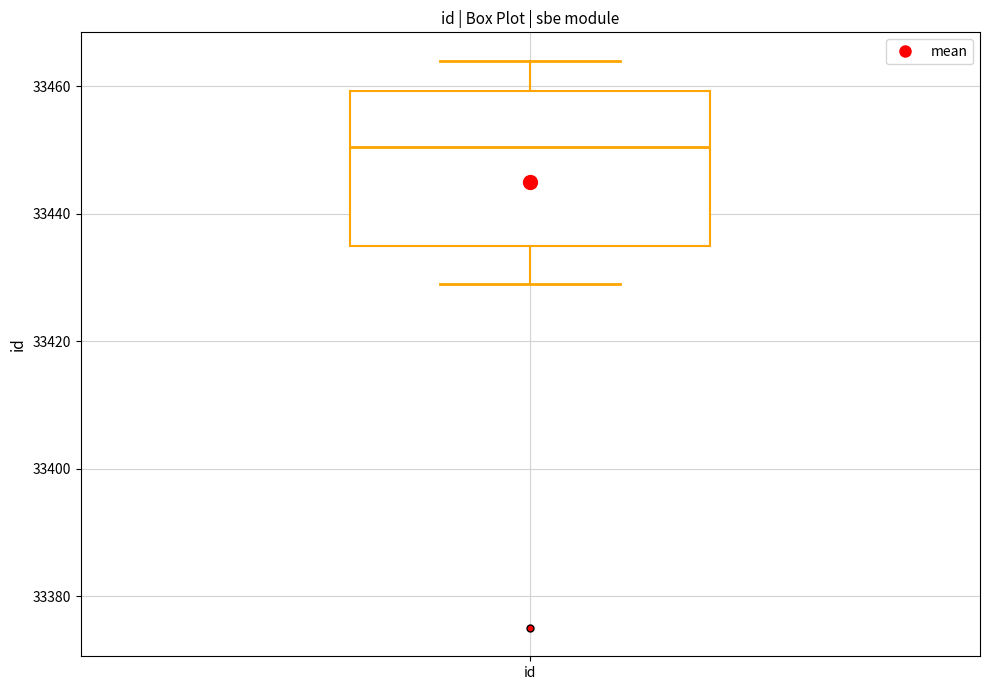

Transcribe this box plot: give where the median line is, the range the box spans, and where the two whiskers end, as read against the y-axis. The values are not printed on the chart, so give them approximately, as read against the axis.

median 33450, box 33436 to 33460, whiskers 33430 to 33464